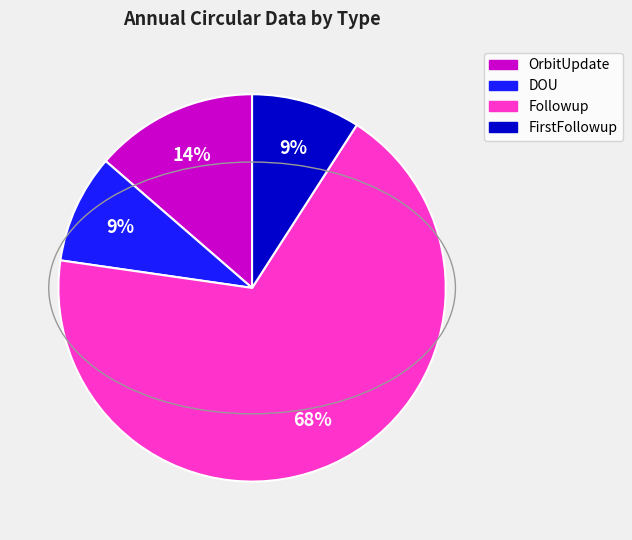

To the nearest percent, what is the difference between the largest and smallest slice percentages?

59%